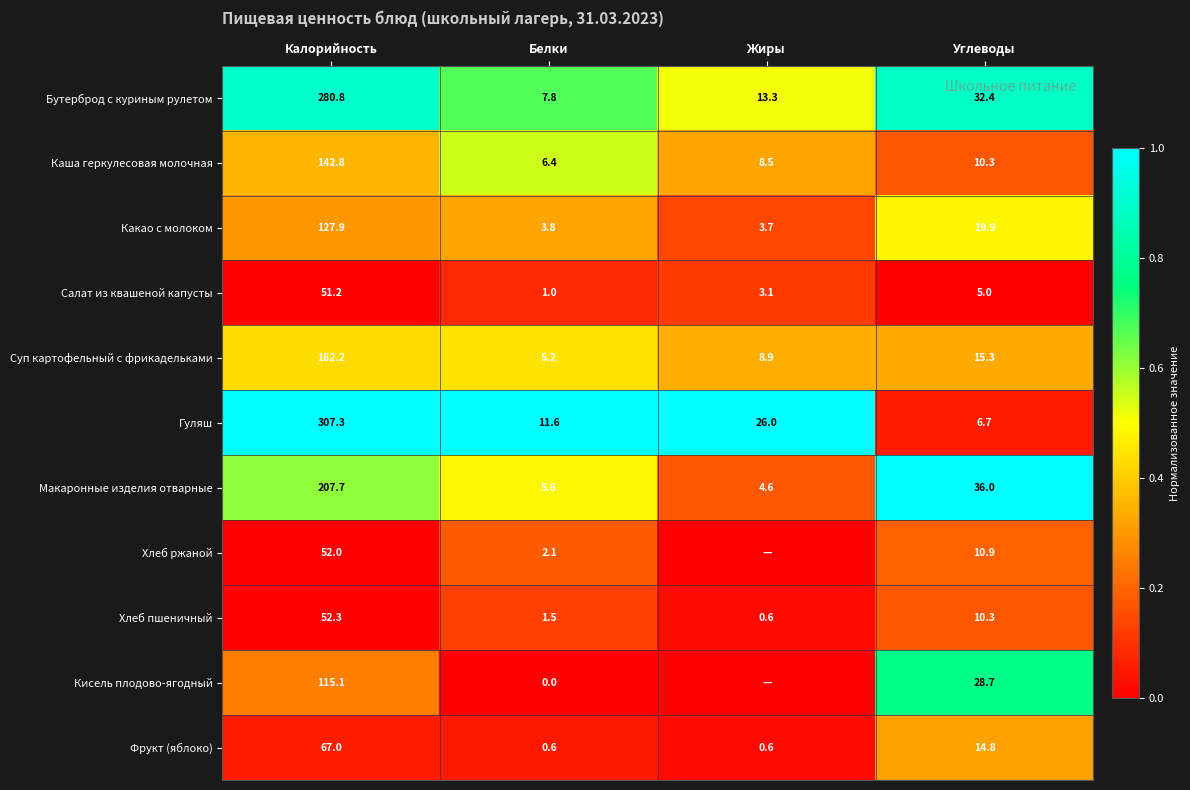

Is the value of Суп картофельный с фрикадельками at Белки greater than the value of Хлеб пшеничный at Жиры?

Yes